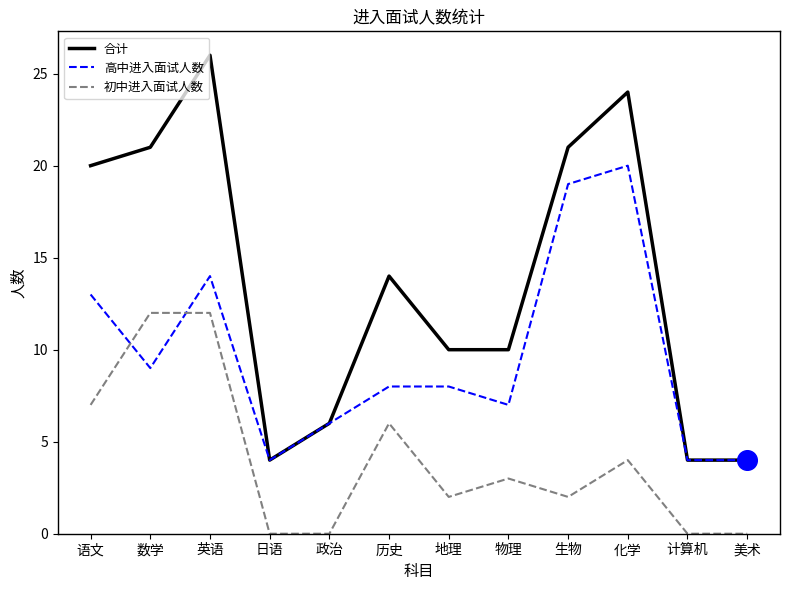

At which category is the sum across all series the highest?

英语